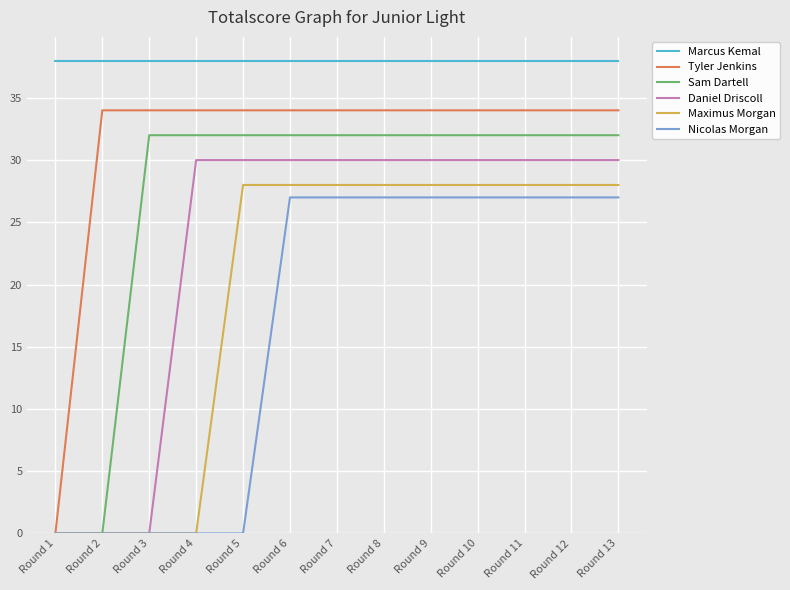

Read the Maximus Morgan value at Round 5.

28